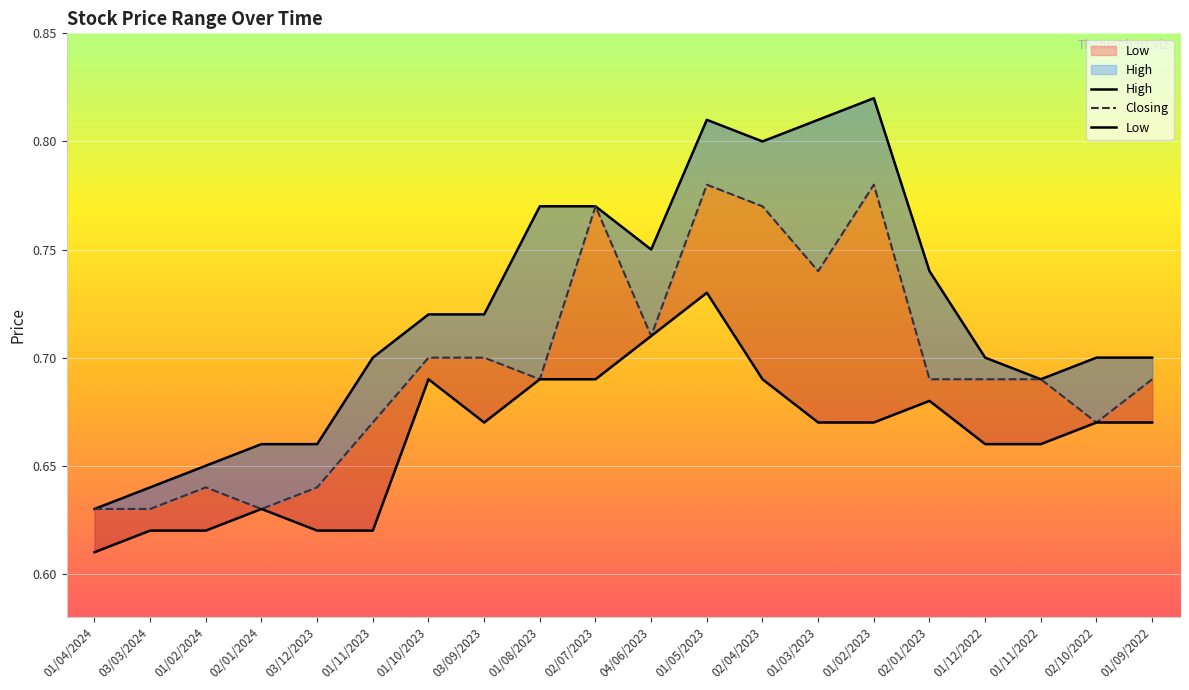

What is the maximum value for High?

0.8